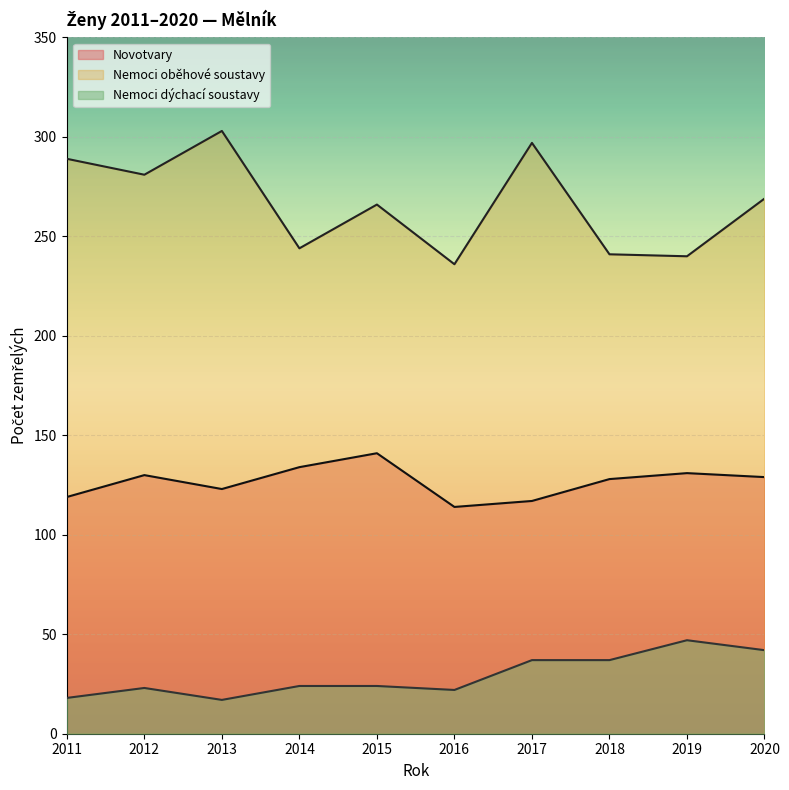

True or false: Novotvary and Nemoci dýchací soustavy intersect in this chart.

False